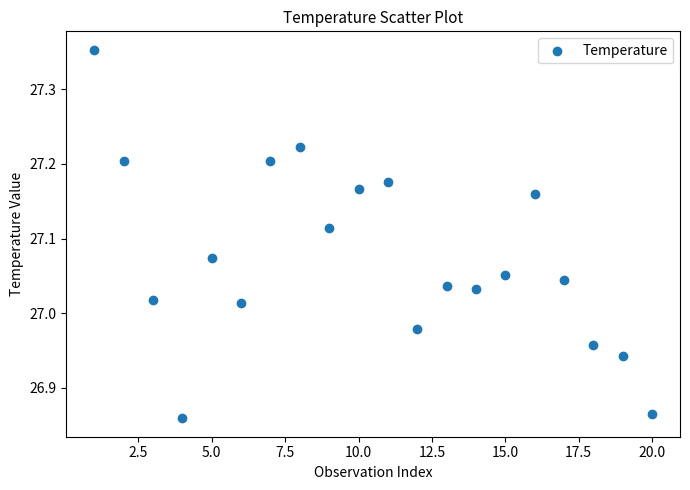

What is the range of X values (max minus min)?

19.0